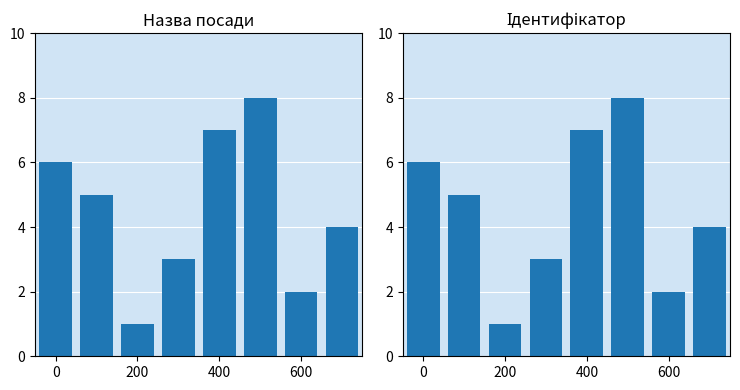

What is the minimum value shown in the chart?

1